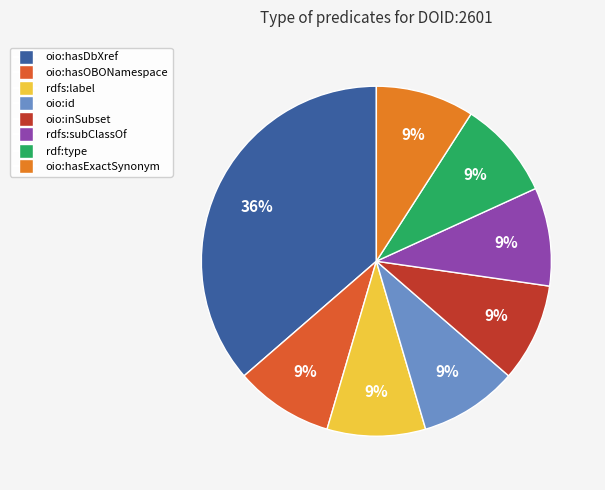

True or false: oio:hasOBONamespace accounts for 9% of the total.

True